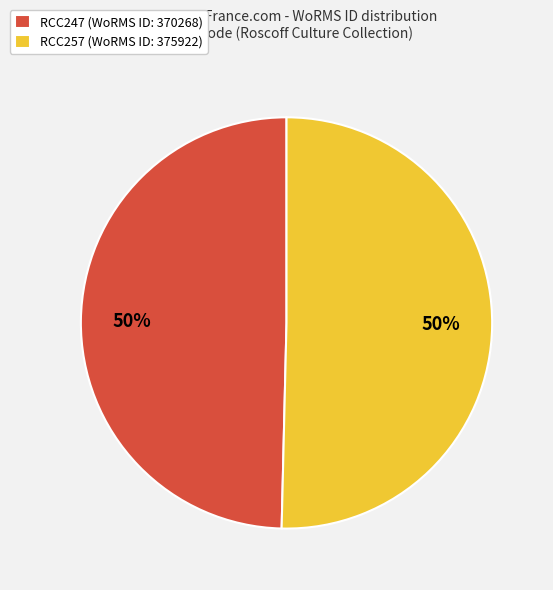

How many segments does this pie chart have?

2